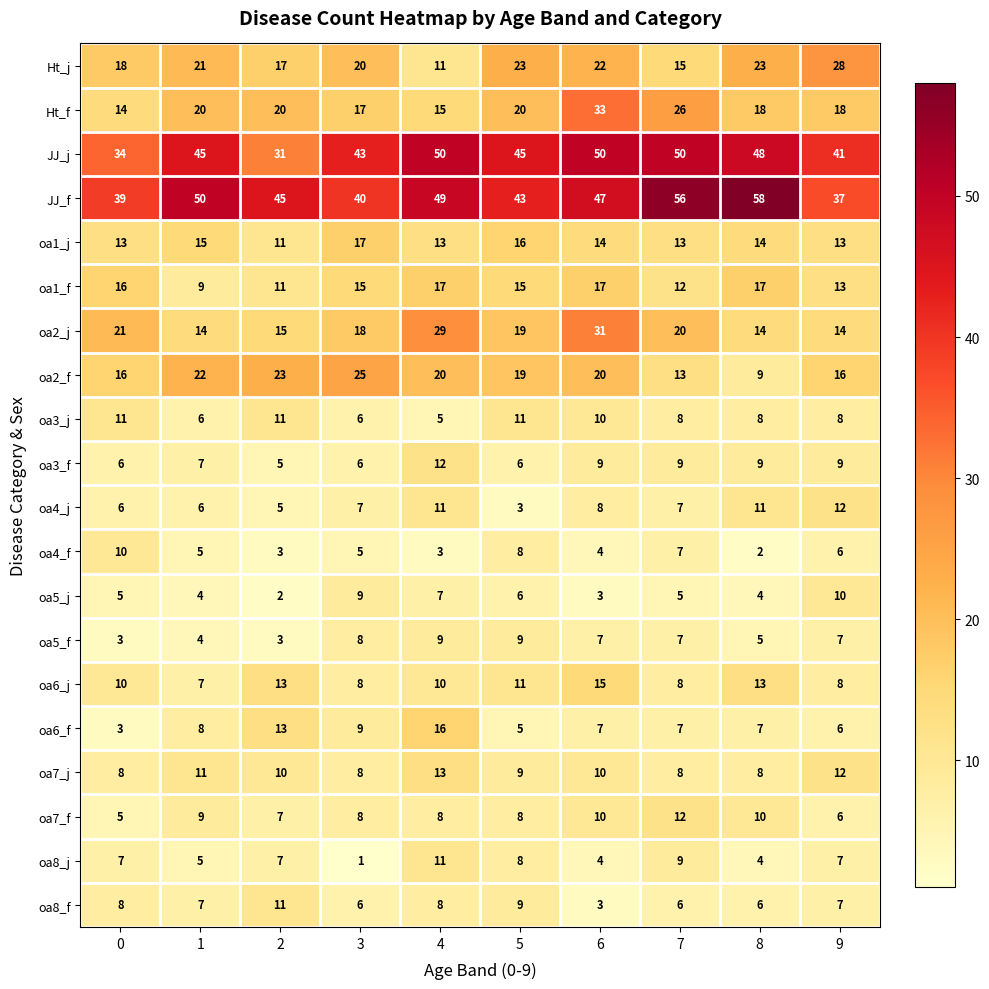

Where is JJ_f nearest to the value 47?

6